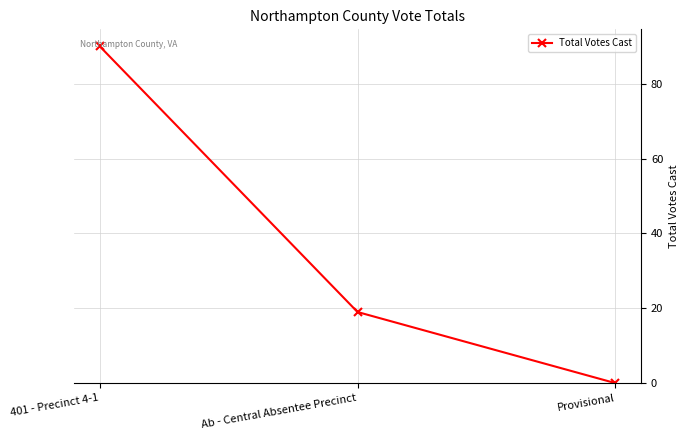

Rank the categories by value from lowest to highest.

Provisional, Ab - Central Absentee Precinct, 401 - Precinct 4-1